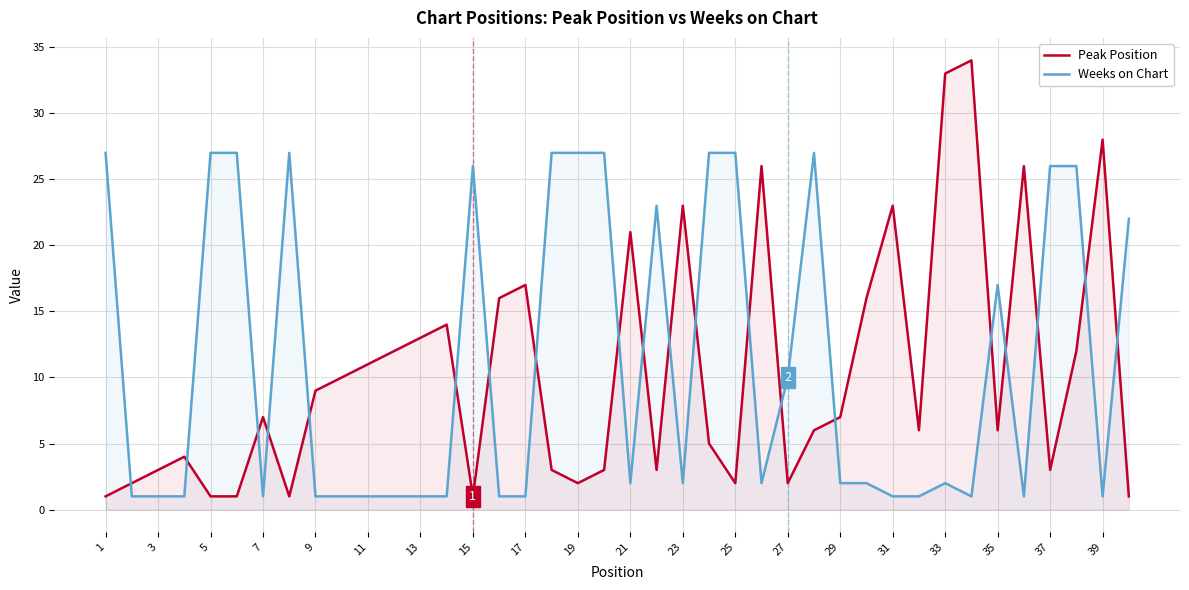

What is the difference between the maximum and minimum values in the Weeks on Chart series?

26